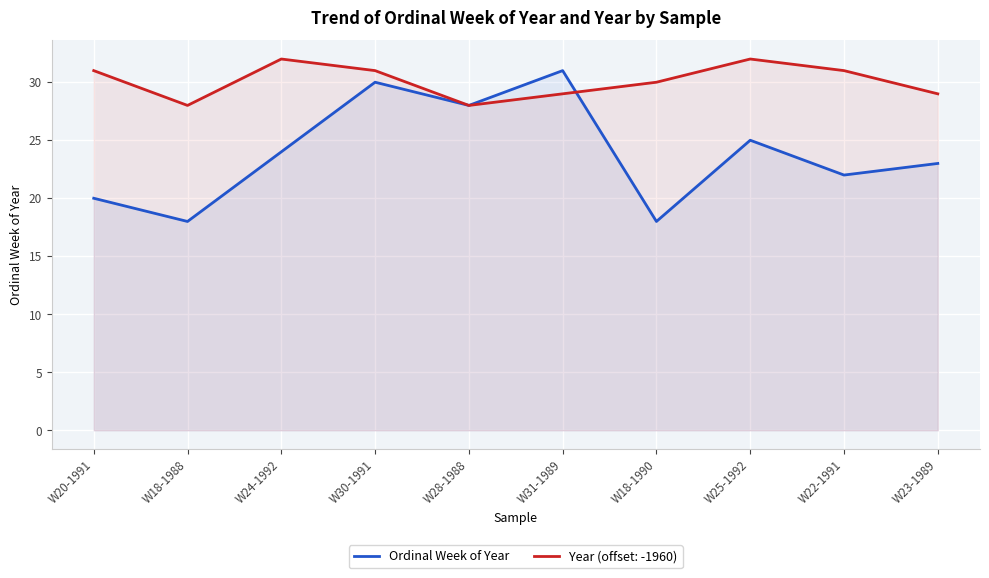

Count the number of data series in this chart.

2